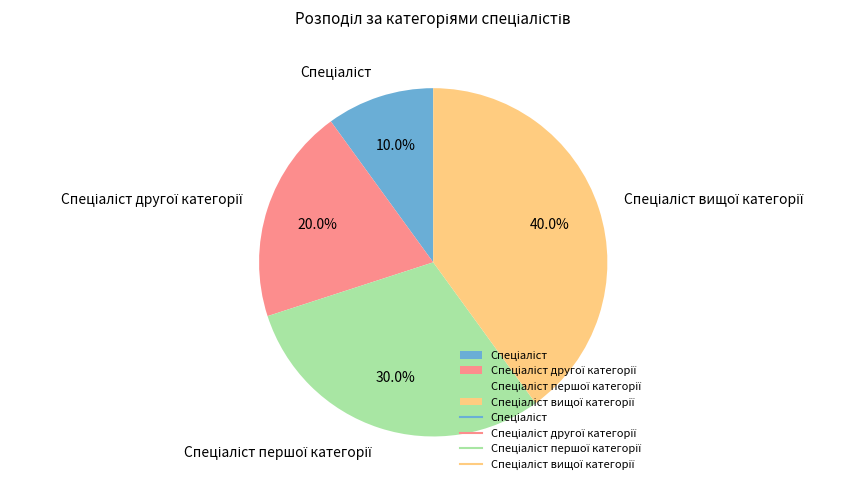

Is there a majority slice in this chart?

No